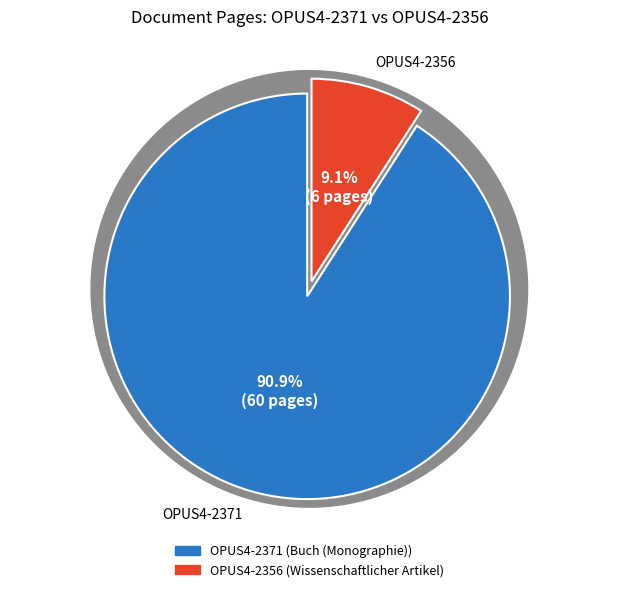

Does OPUS4-2356 represent more than half of the total?

No